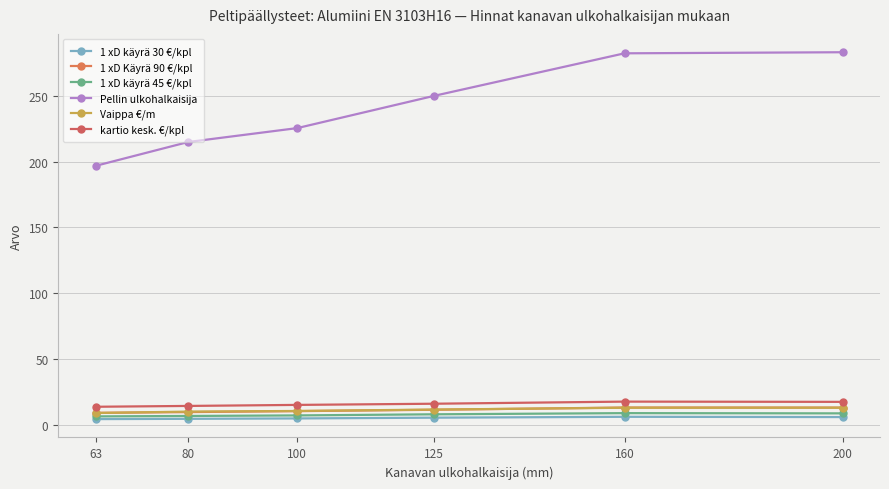

At which category is the sum across all series the highest?

200